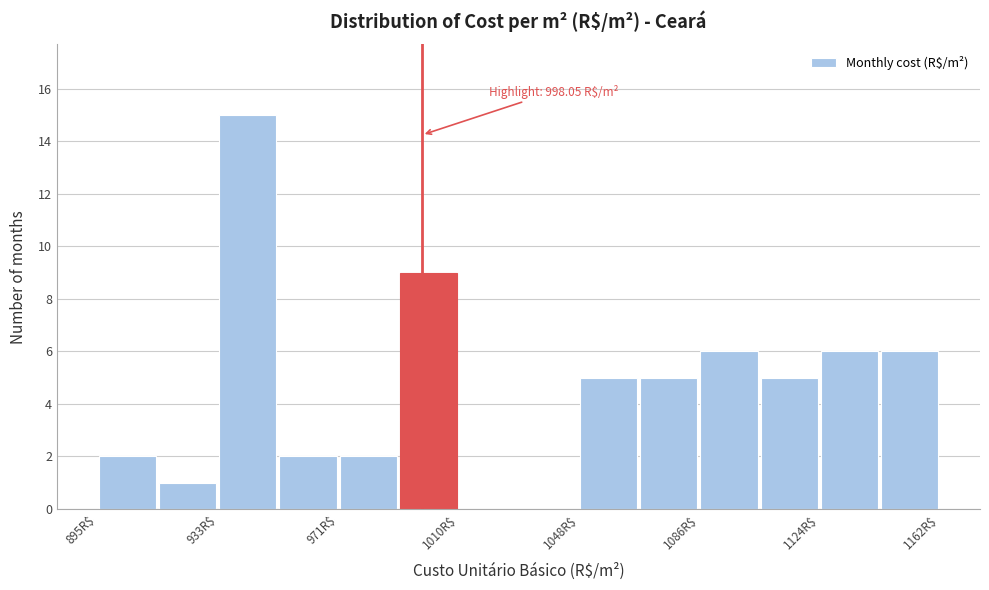

Around what value on the x-axis is the tallest bar? Give the approximate position of its centre, as read against the axis.

945